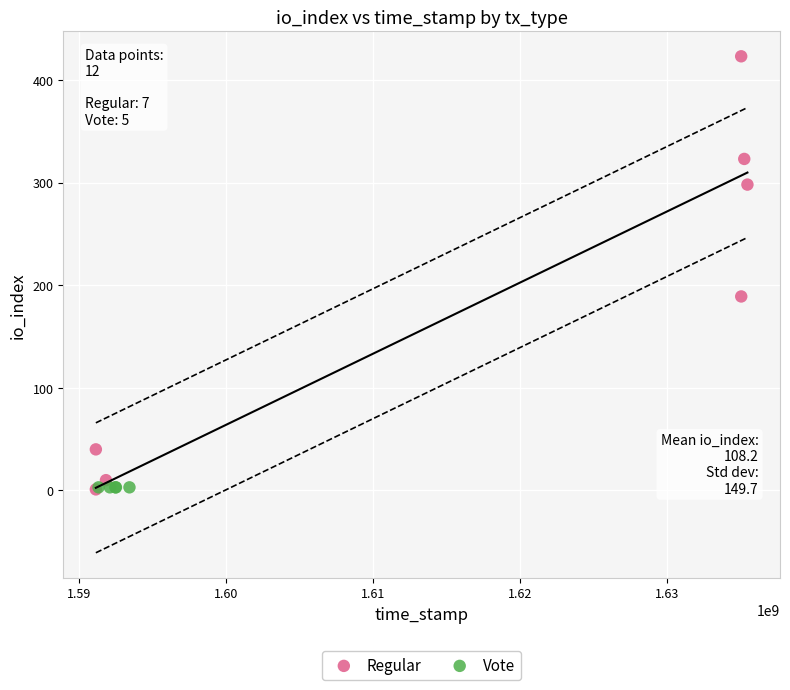

Which series contains the highest Y value?

Regular